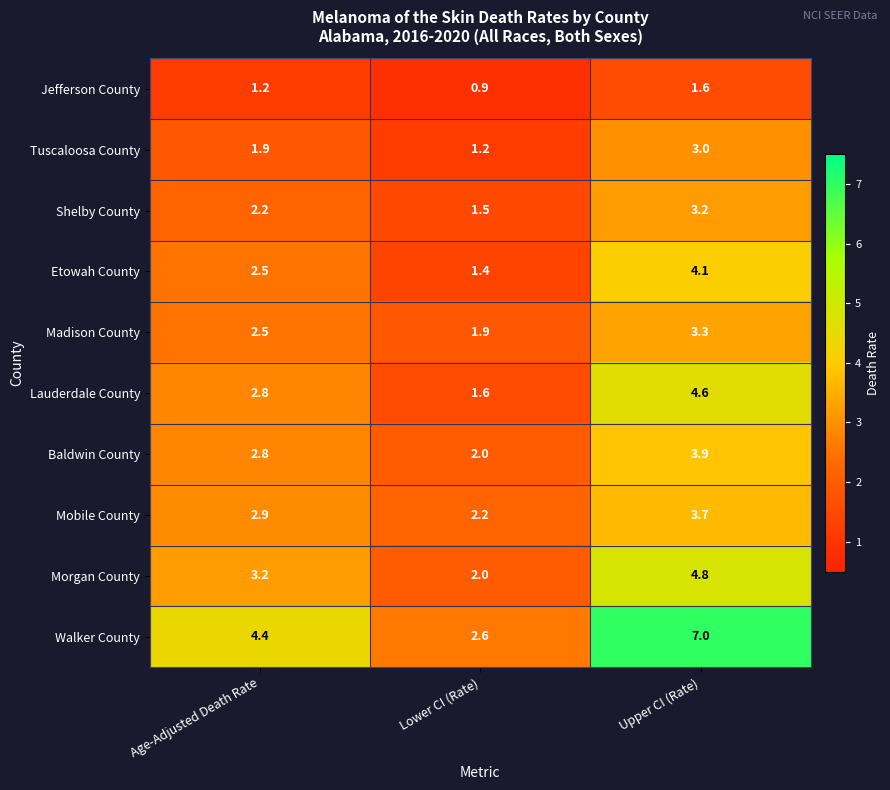

At which label is Shelby County closest to 2?

Age-Adjusted Death Rate